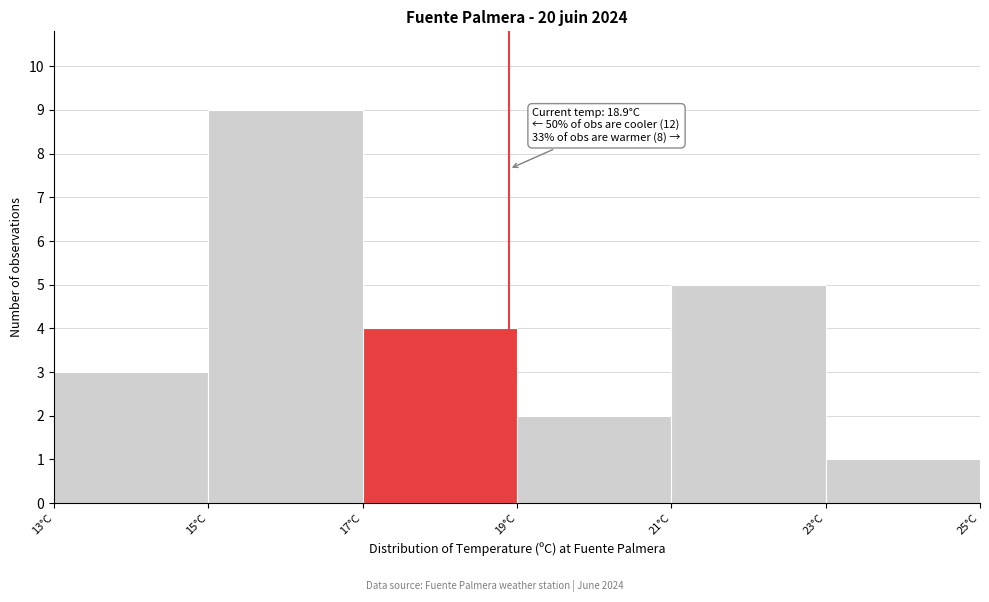

Over which range of the x-axis is the bar tallest?

15 to 17